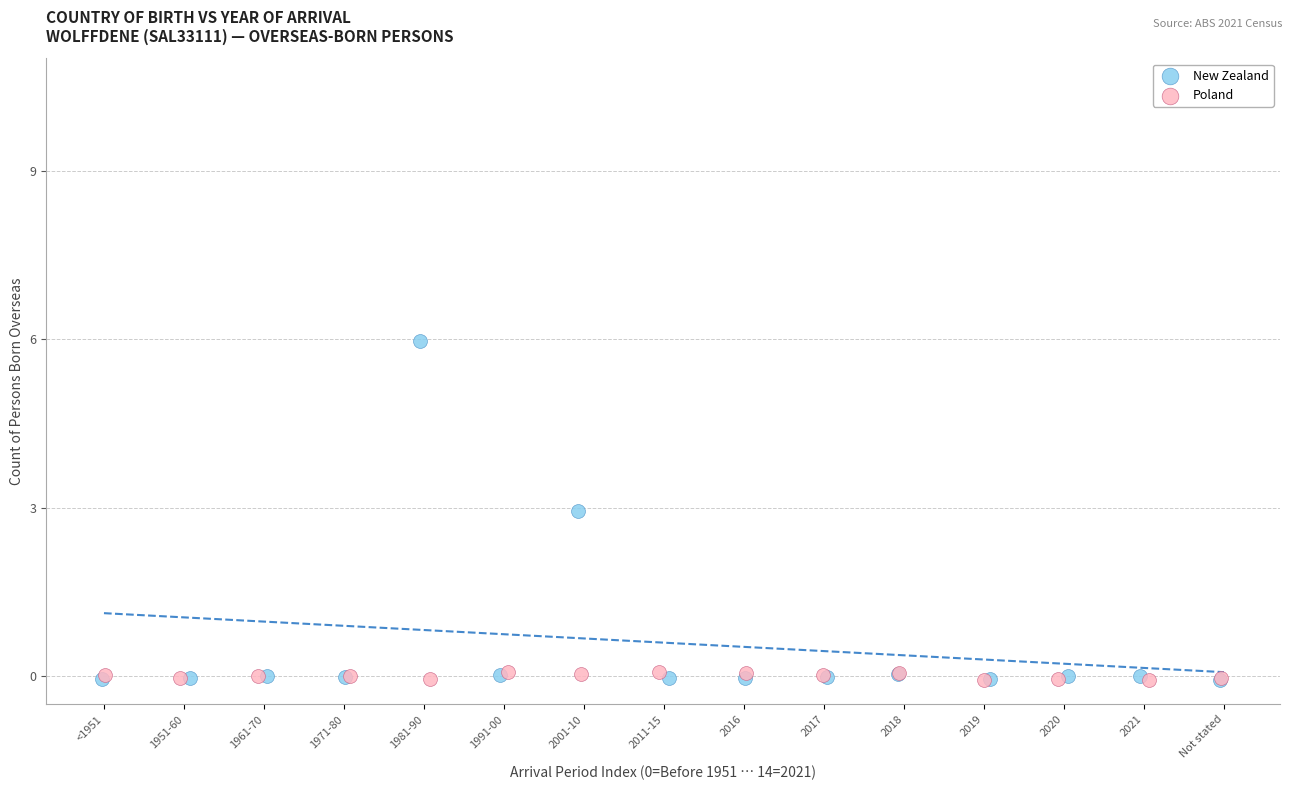

Which series contains the highest Y value?

New Zealand